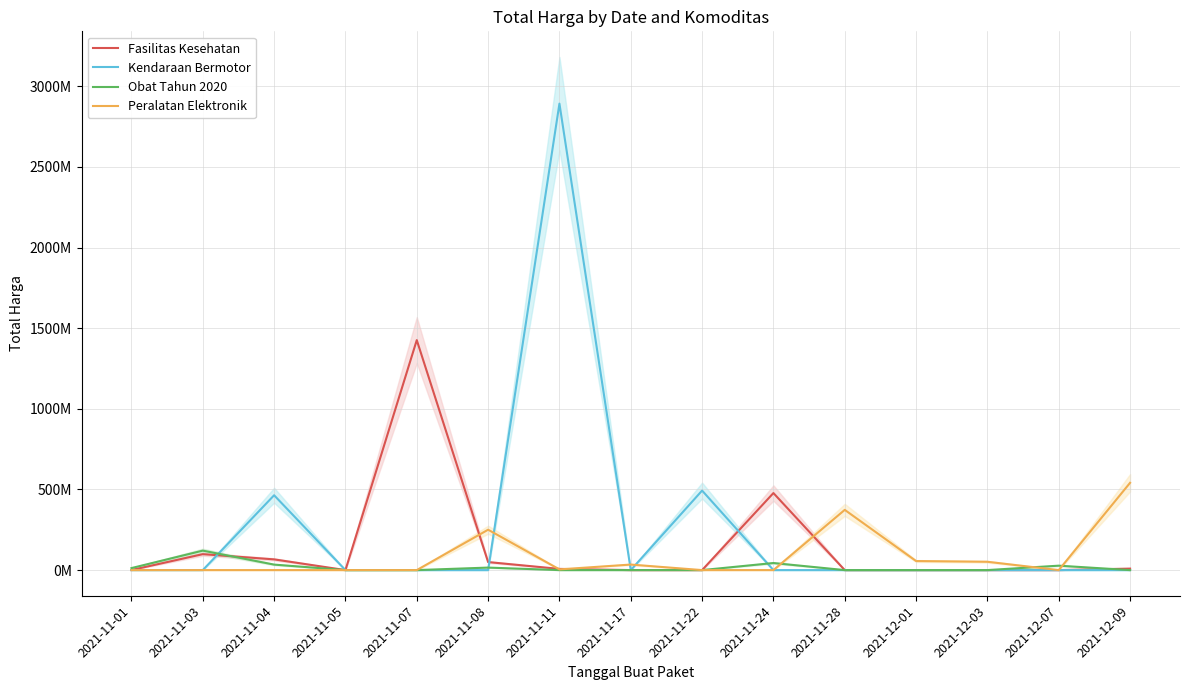

Which series has the largest total across all categories?

Kendaraan Bermotor